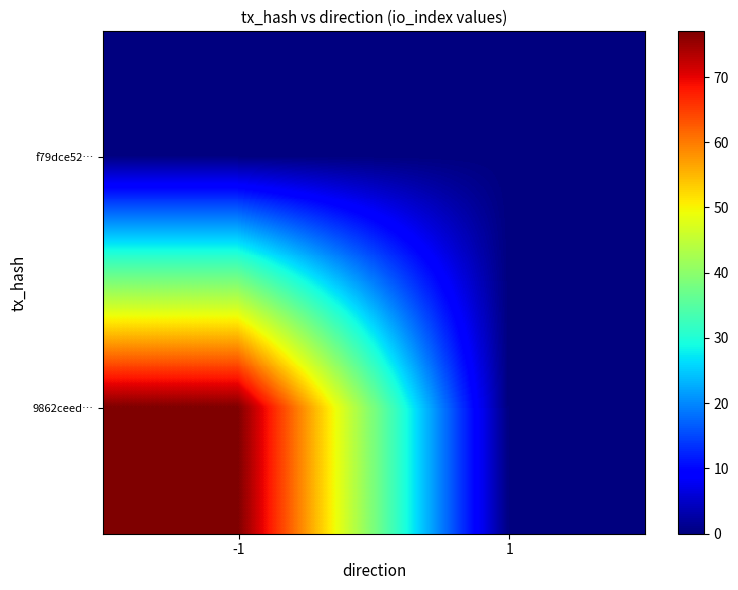

Reading left to right, extract all data points from this chart.

f79dce52…: -1=0	1=0
9862ceed…: -1=77	1=0